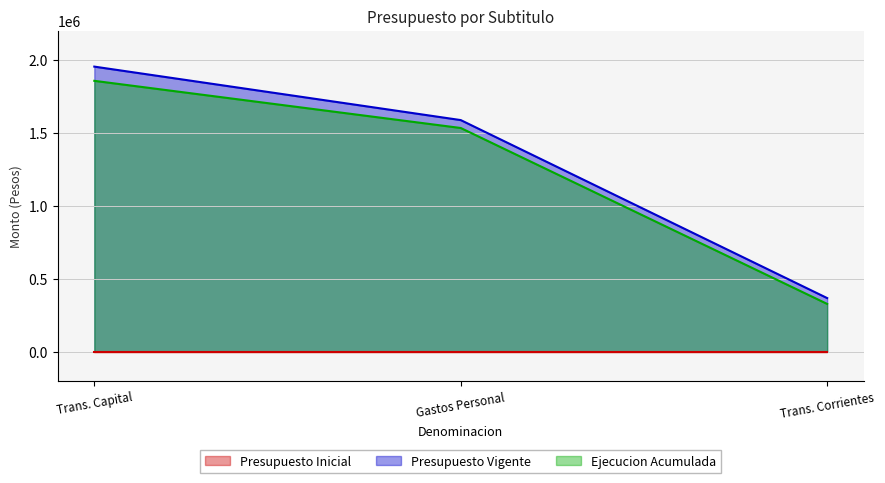

The Presupuesto Vigente series shows 2096489 at Gastos Personal. True or false?

False